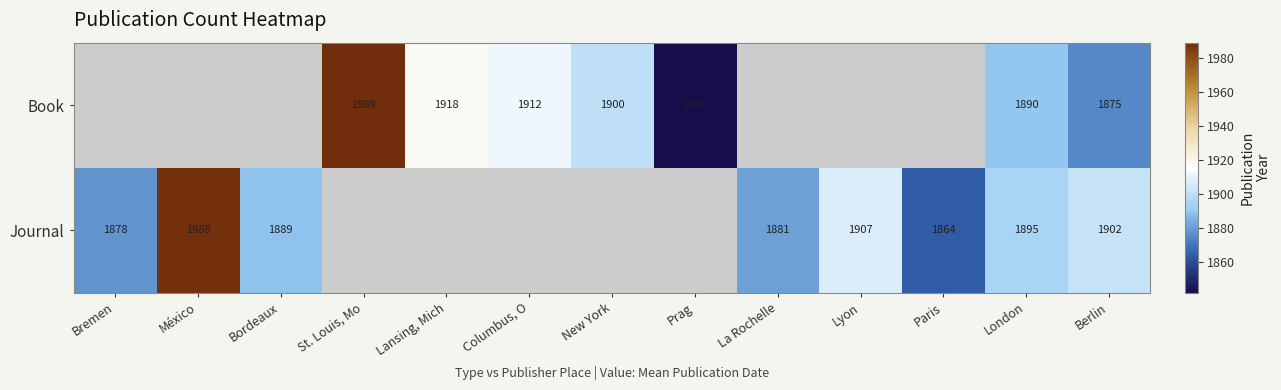

The Journal series shows 2808 at La Rochelle. True or false?

False